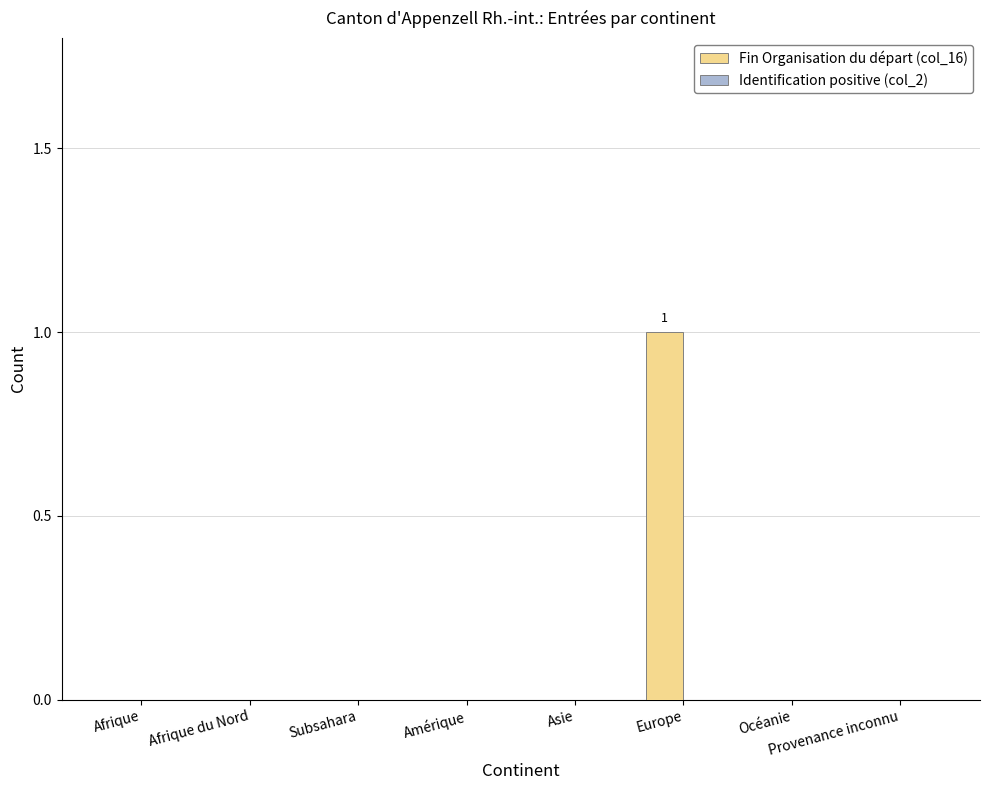

At which category does the chart reach its peak across all series?

Europe